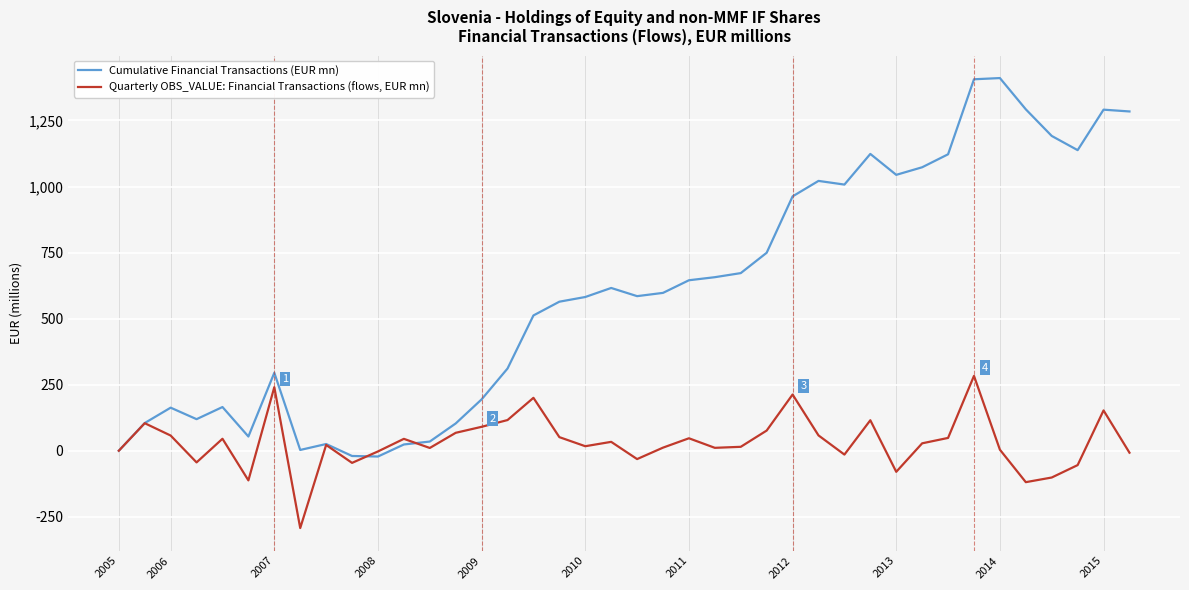

Rank the series by their maximum value, from highest to lowest.

Cumulative Financial Transactions (EUR mn), Quarterly OBS_VALUE: Financial Transactions (flows, EUR mn)